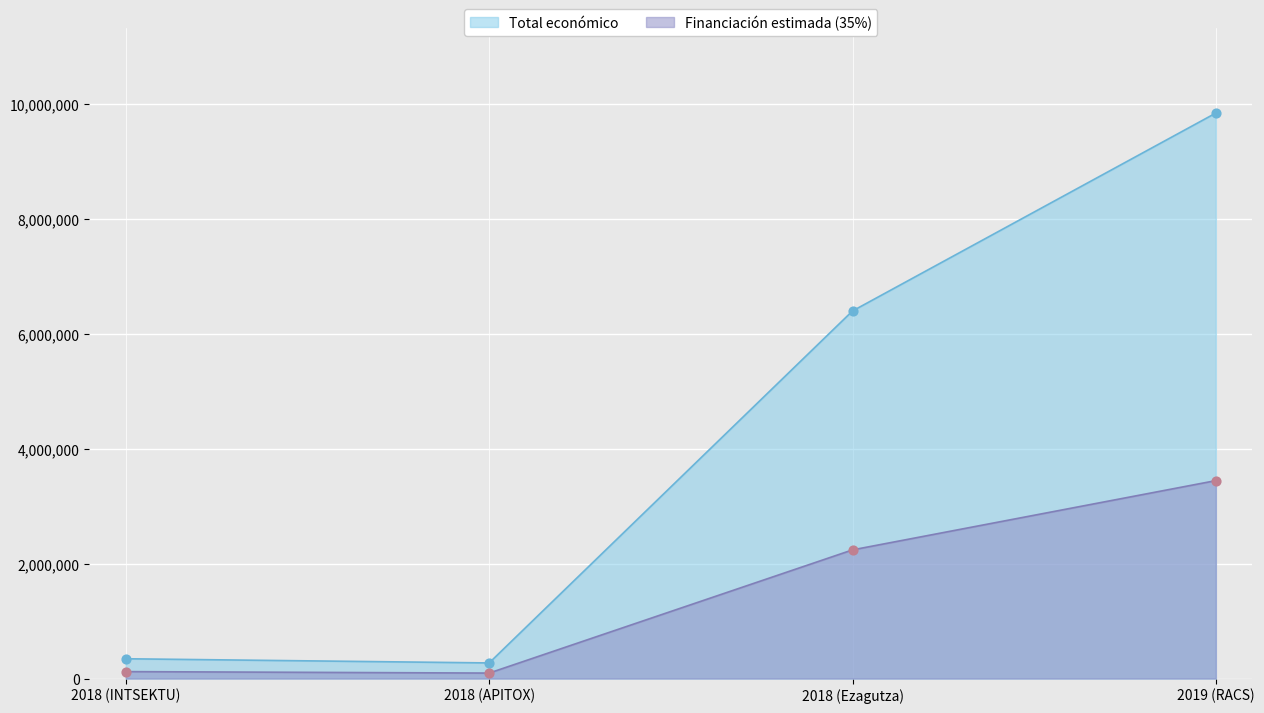

Between 2018 (Ezagutza) and 2018 (INTSEKTU), which is larger?

2018 (Ezagutza)